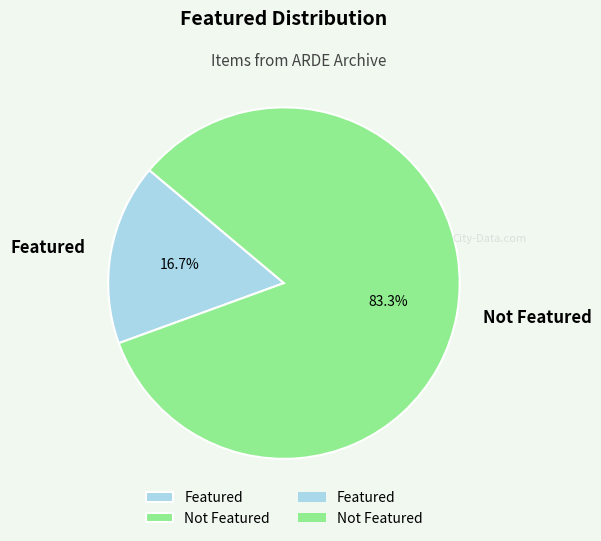

Rank the categories by value from highest to lowest.

Not Featured, Featured